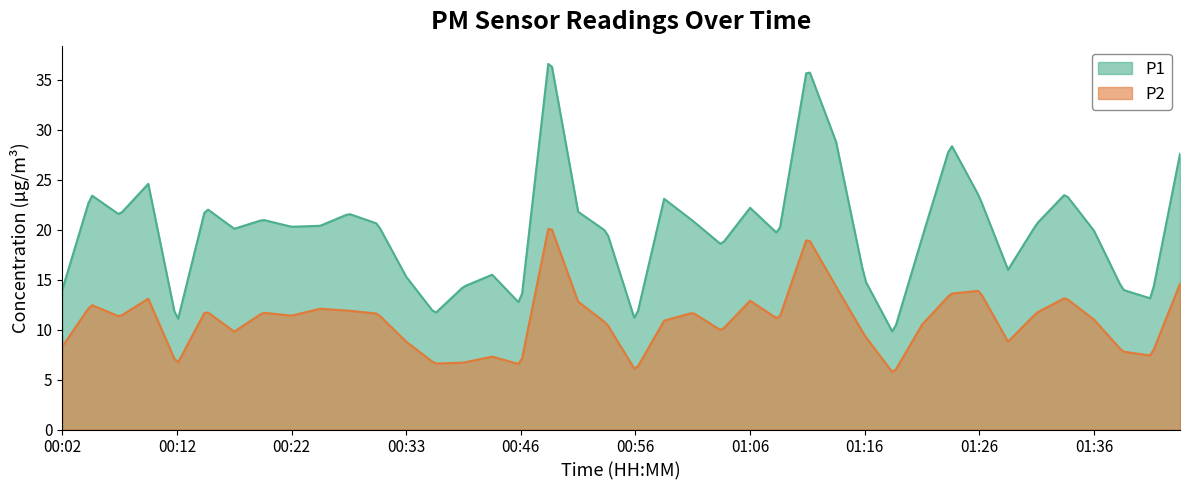

At which label is P1 closest to 23?

00:59